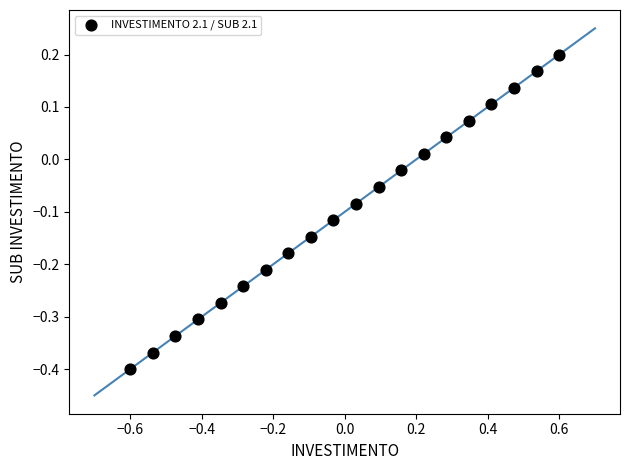

What is the range of Y values (max minus min)?

0.6